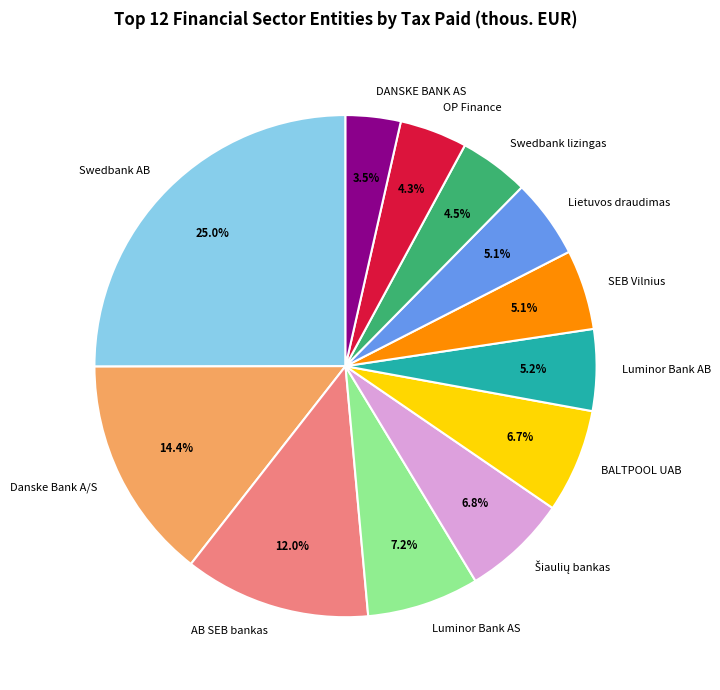

Is there a majority slice in this chart?

No